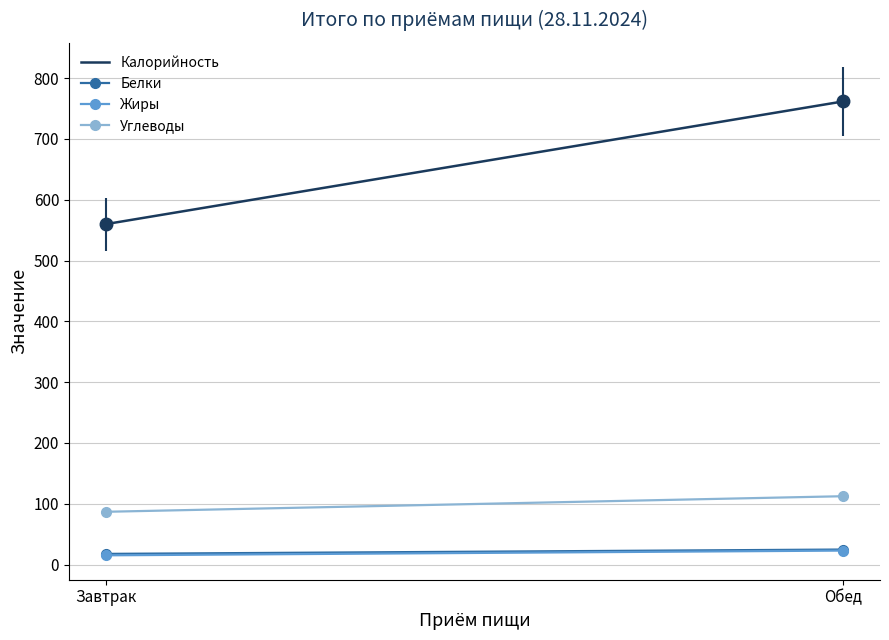

What is the label of the 1st point from the right?

Обед